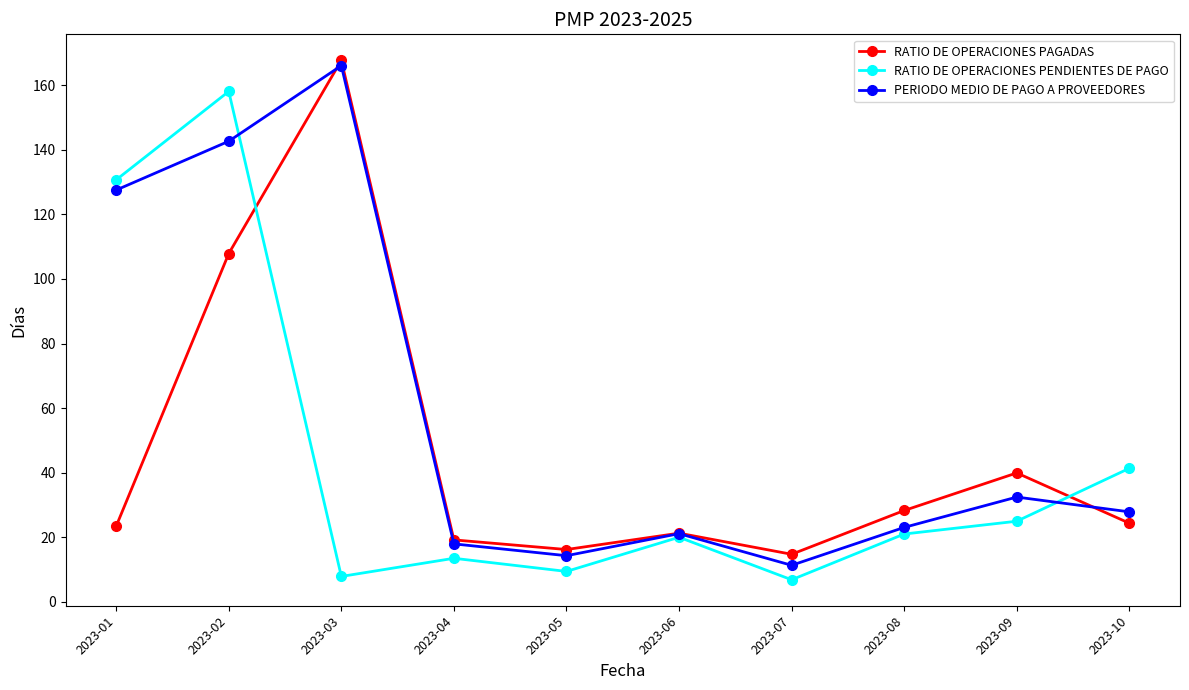

The PERIODO MEDIO DE PAGO A PROVEEDORES series shows 11.4 at 2023-07. True or false?

True